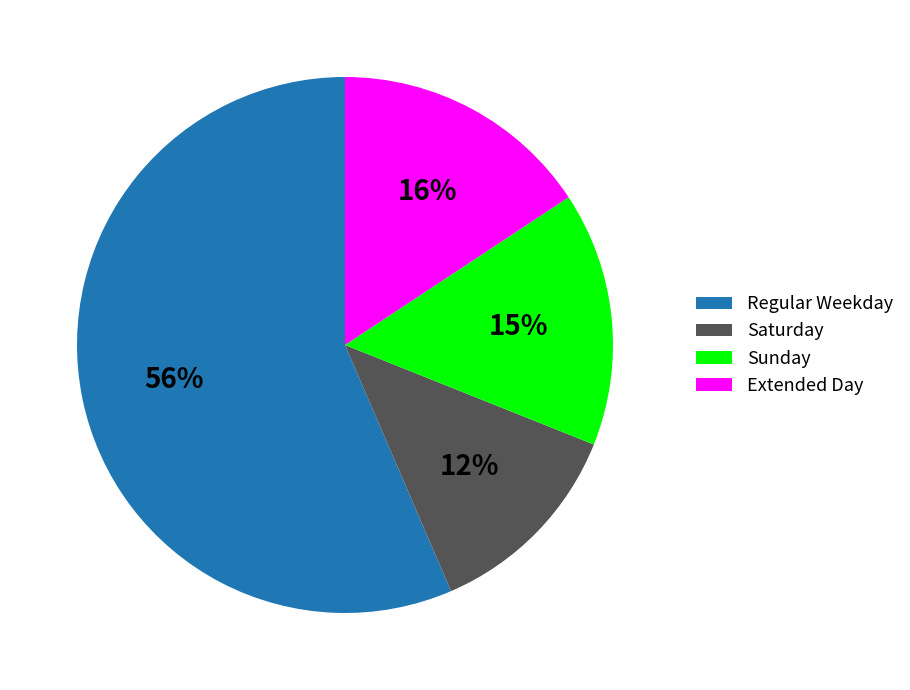

Is there a majority slice in this chart?

Yes